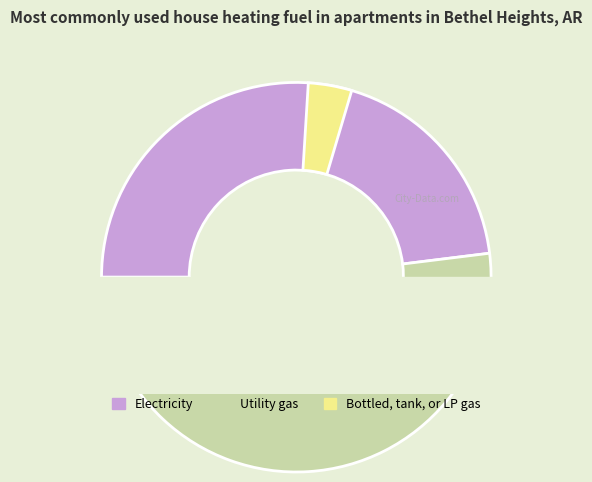

What portion of the pie excludes 269305?

52.0%